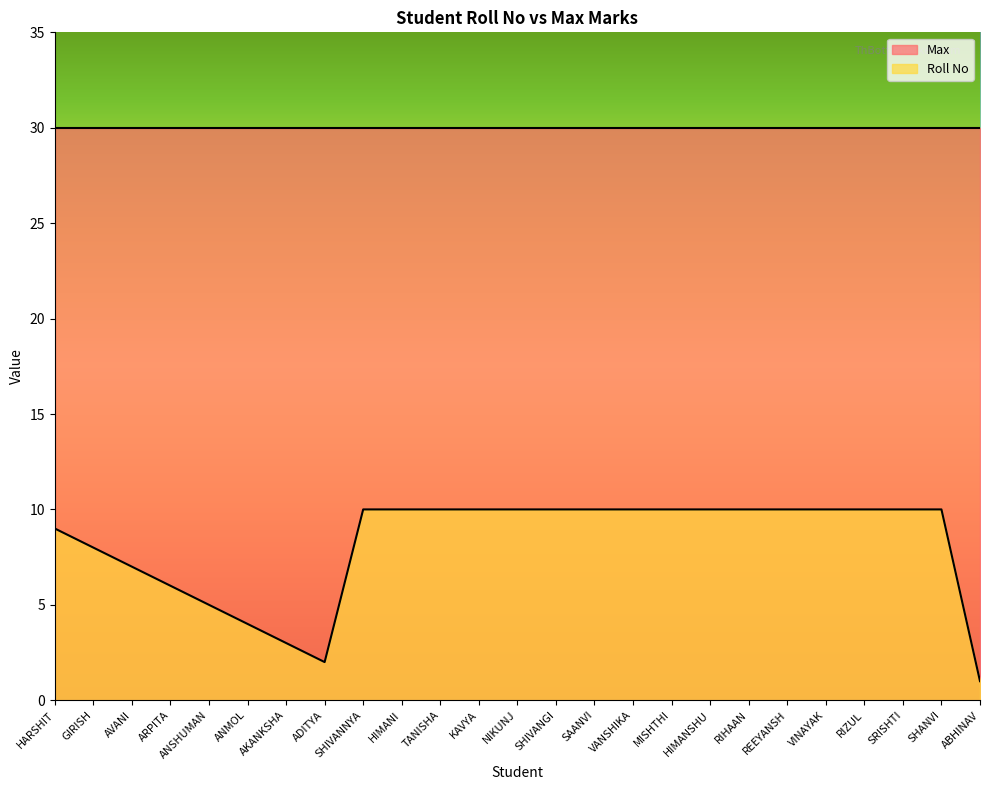

True or false: the data shows 10 at TANISHA.

True